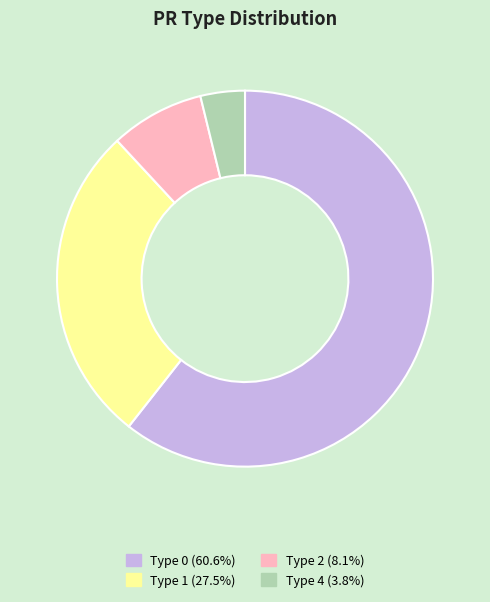

How many segments does this pie chart have?

4